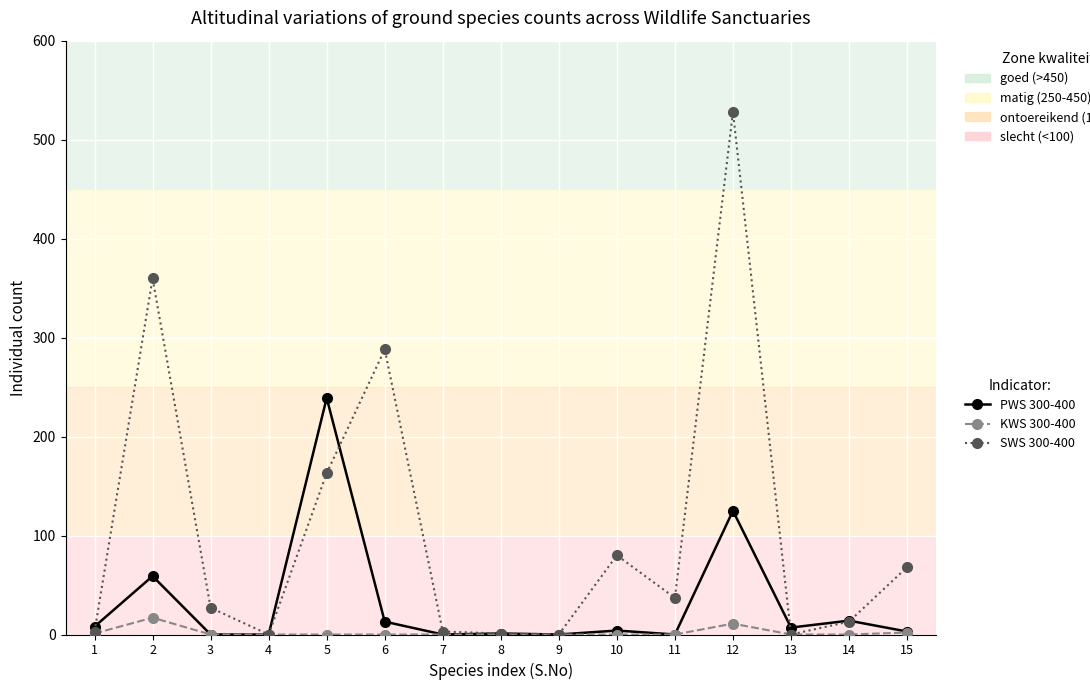

Does the chart have visible grid lines?

Yes